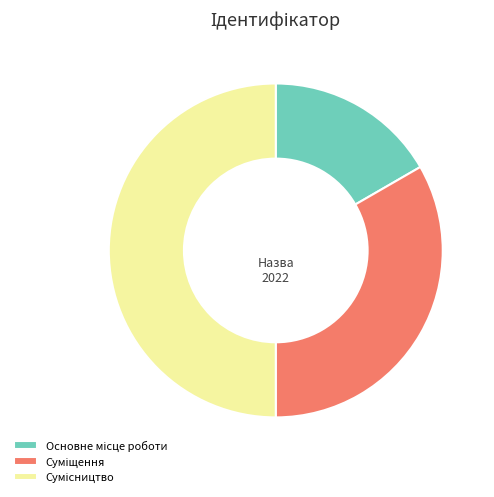

Count the number of slices in the pie.

3